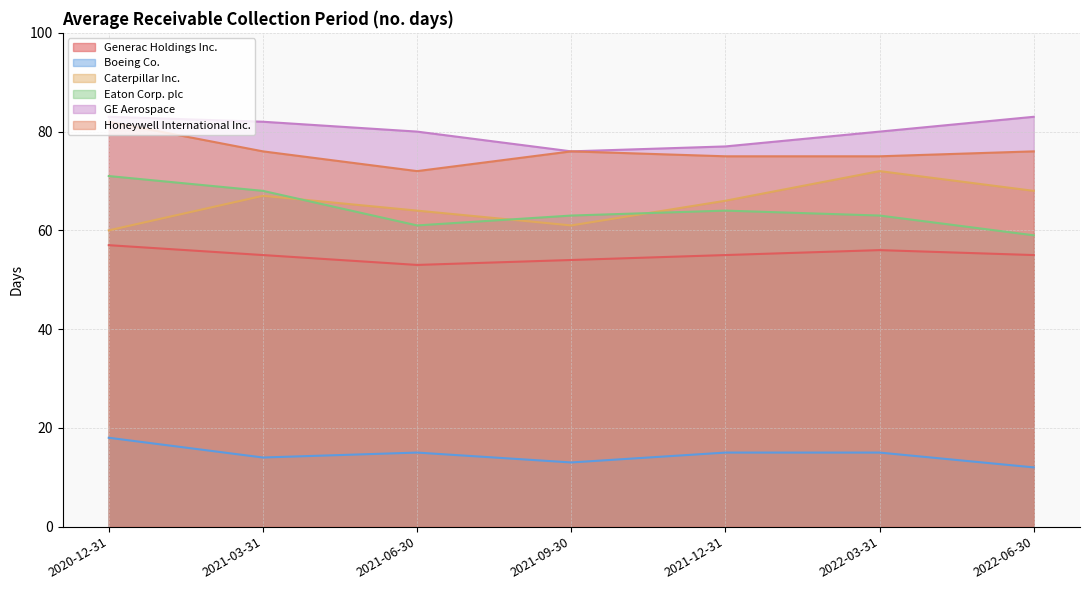

What is the difference between the highest and lowest values at 2021-12-31?

62